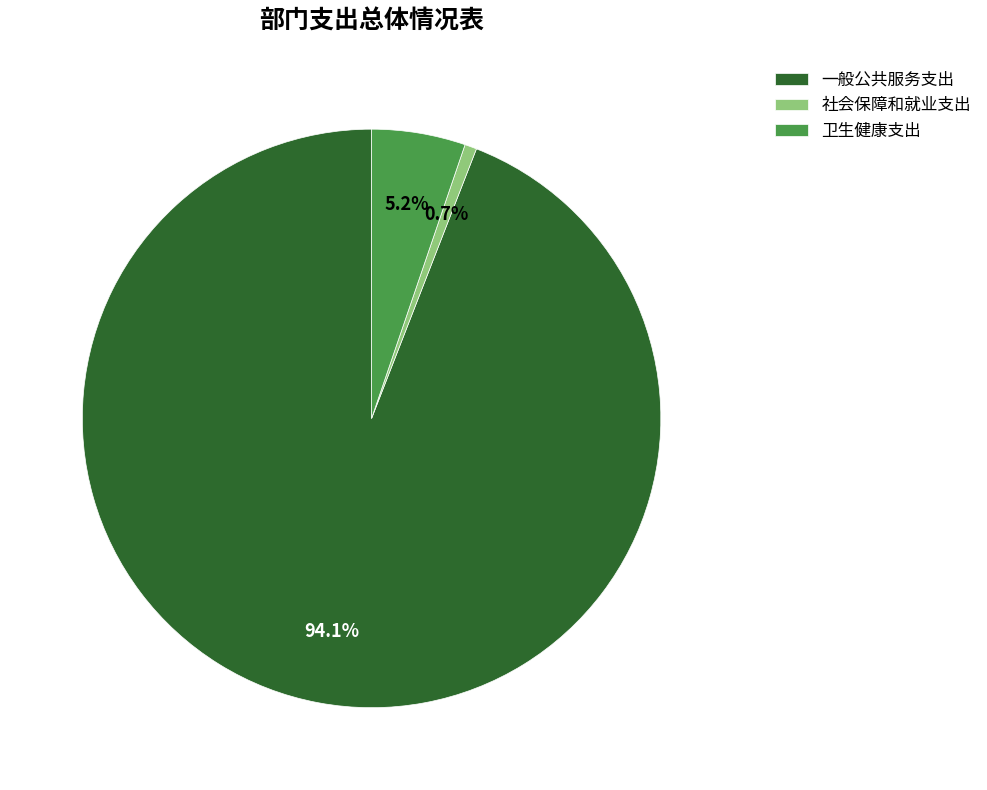

Is it true that 一般公共服务支出 is 94% of the pie?

True